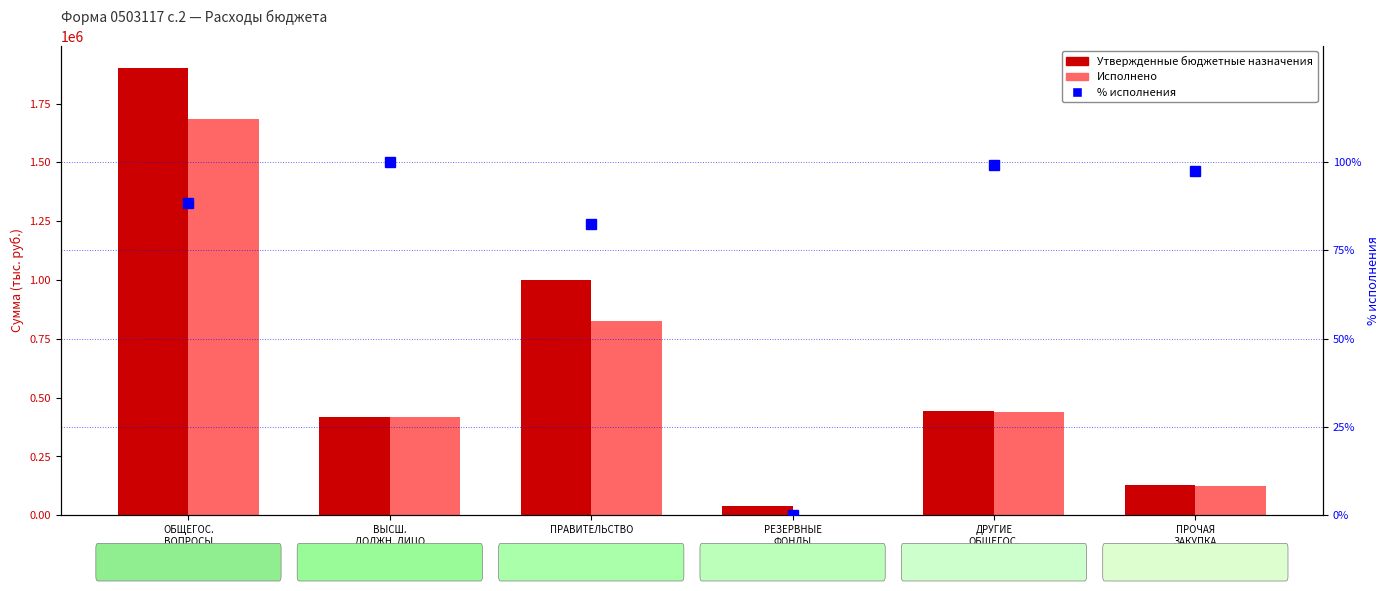

What position from the right is ПРАВИТЕЛЬСТВО?

4